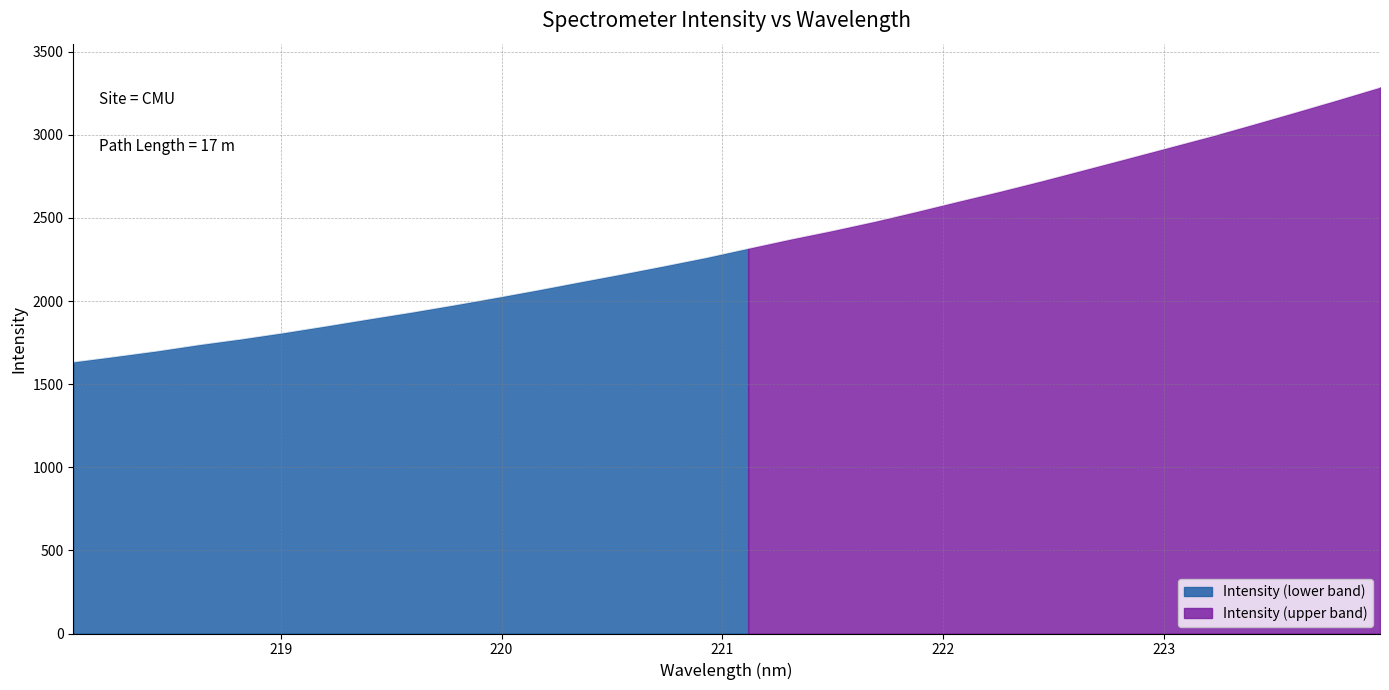

Rank the categories by value from highest to lowest.

223.9802, 223.7895, 223.5987, 223.408, 223.2172, 223.0264, 222.8355, 222.6447, 222.4538, 222.263, 222.0721, 221.8812, 221.6902, 221.4993, 221.3083, 221.1174, 220.9264, 220.7354, 220.5444, 220.3533, 220.1623, 219.9712, 219.7801, 219.589, 219.3979, 219.2067, 219.0156, 218.8244, 218.6332, 218.442, 218.2508, 218.0596